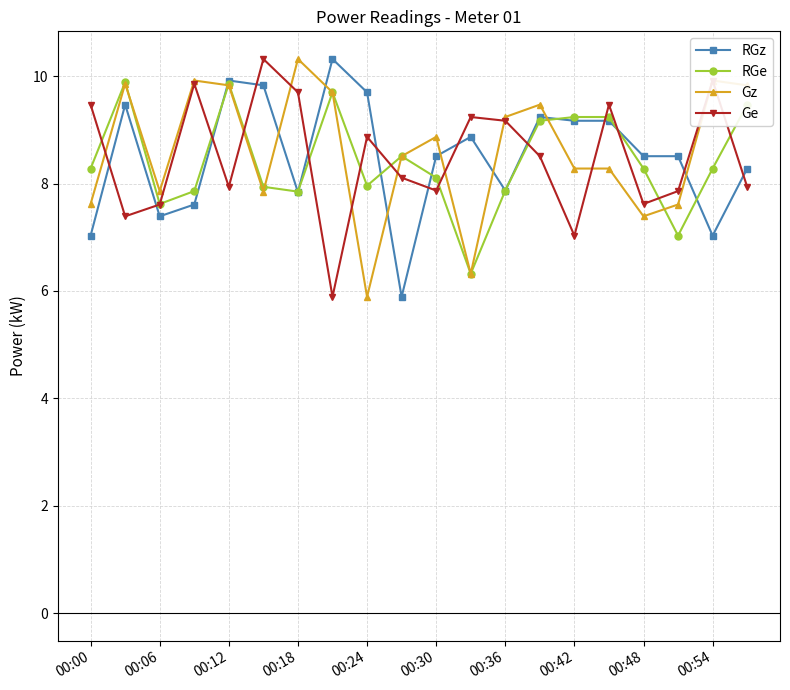

What is the value of the Ge point at the 15th from the left?

7.0